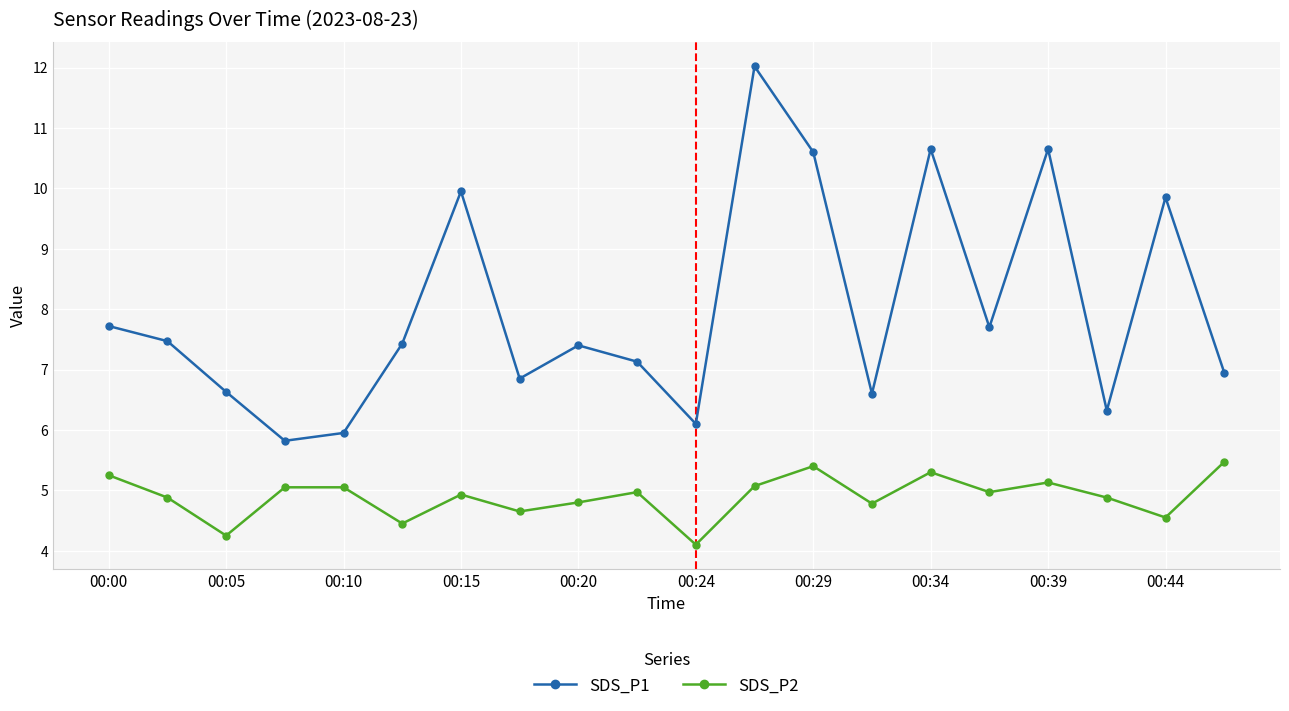

True or false: SDS_P2 and SDS_P1 cross at least once.

False